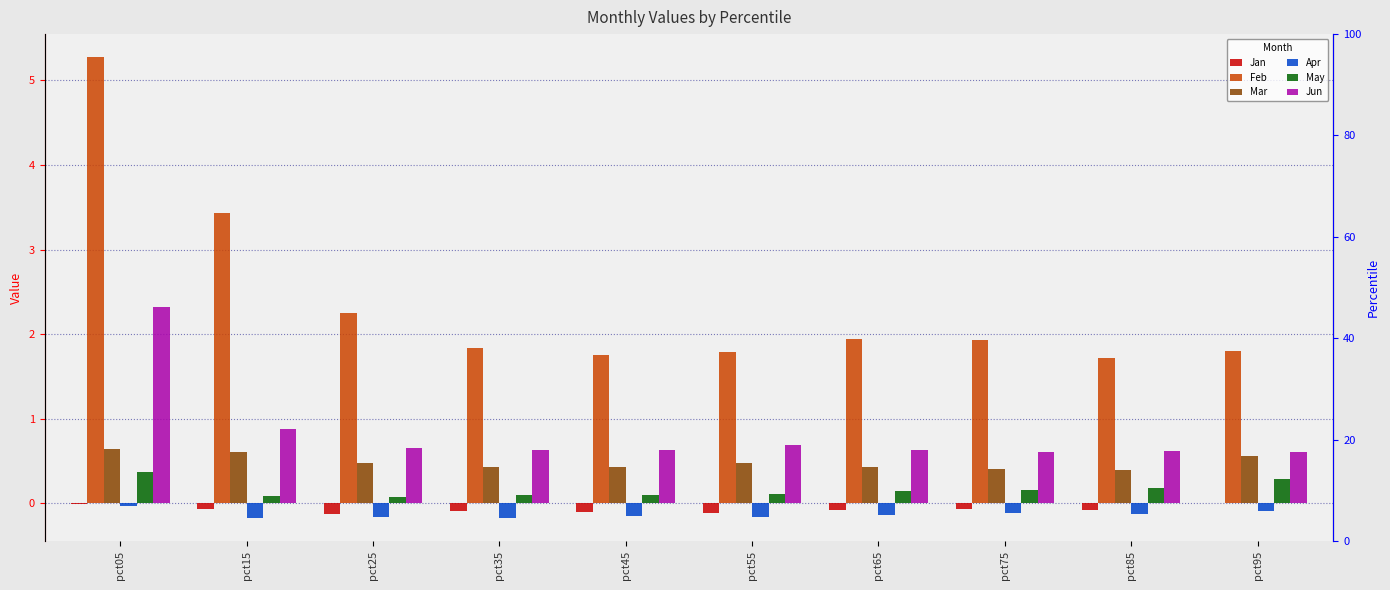

List the labels in order of Apr value, largest first.

pct05, pct95, pct75, pct85, pct65, pct45, pct55, pct25, pct35, pct15